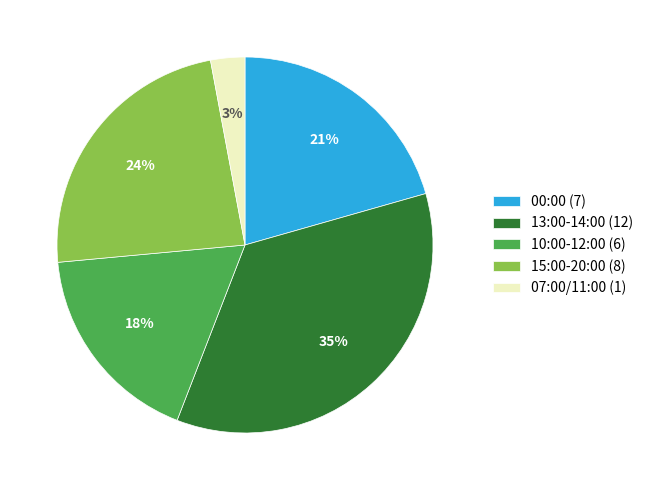

To the nearest percent, what portion does 15:00-20:00 (8) represent?

24%